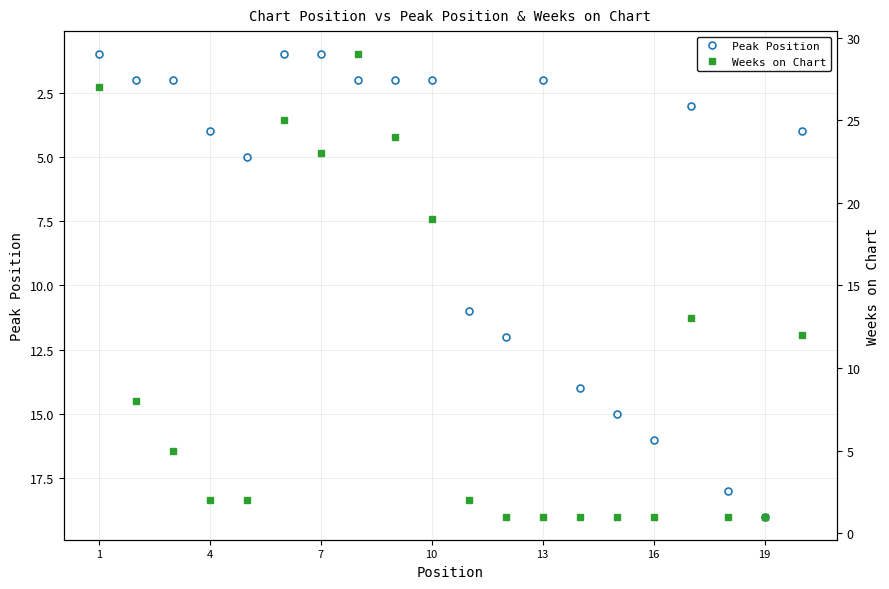

Is it true that Peak Position equals 4 at 7?

False